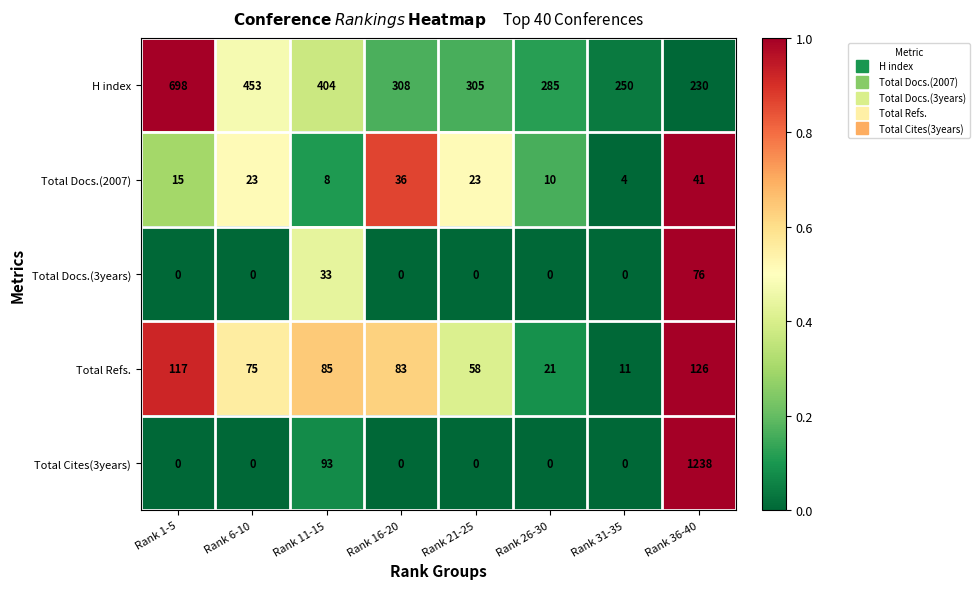

The value of Total Docs.(3years) at Rank 16-20 is -33. True or false?

False